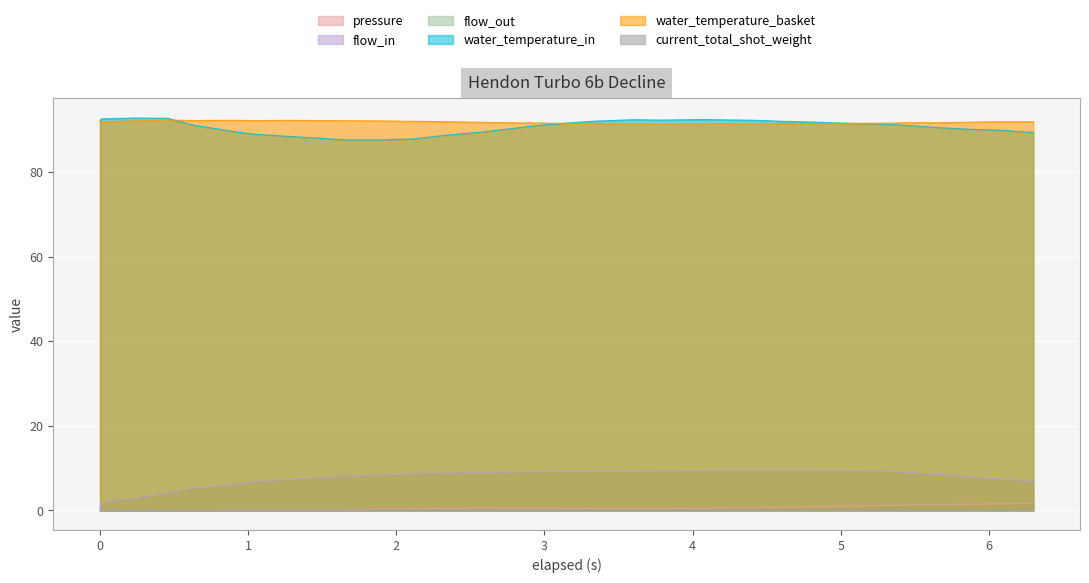

How many values in the flow_in series exceed 8?

20